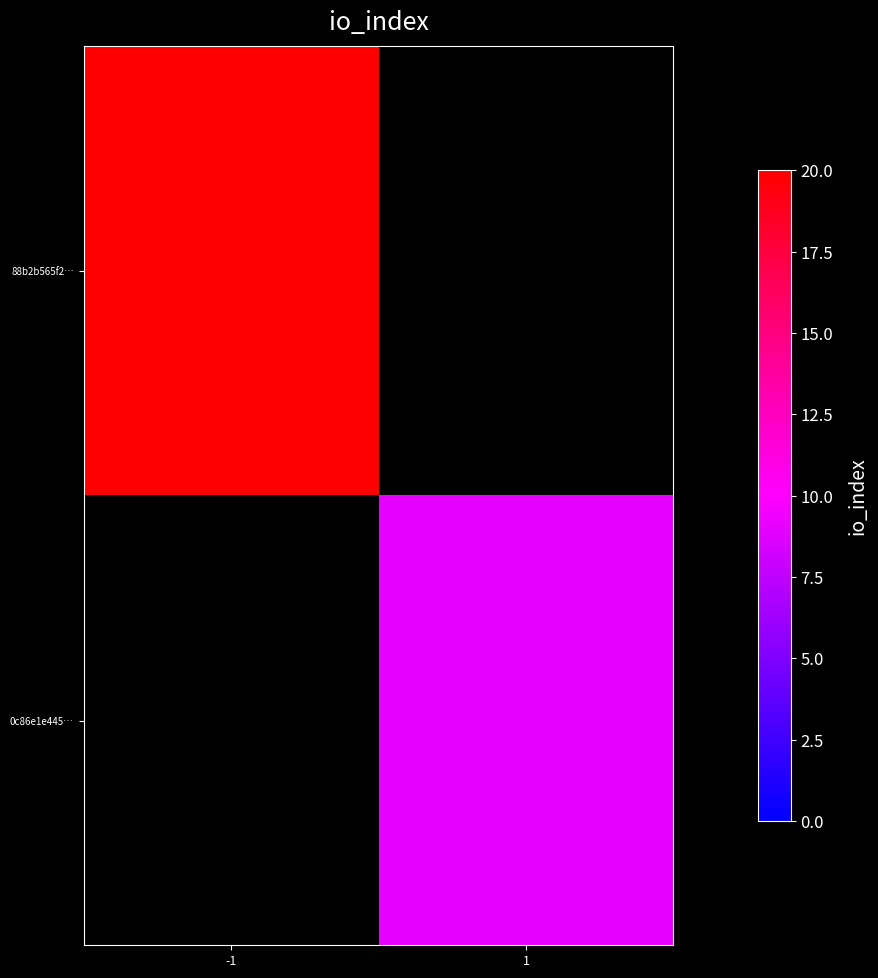

Rank the series by their average value, from highest to lowest.

88b2b565f2…, 0c86e1e445…